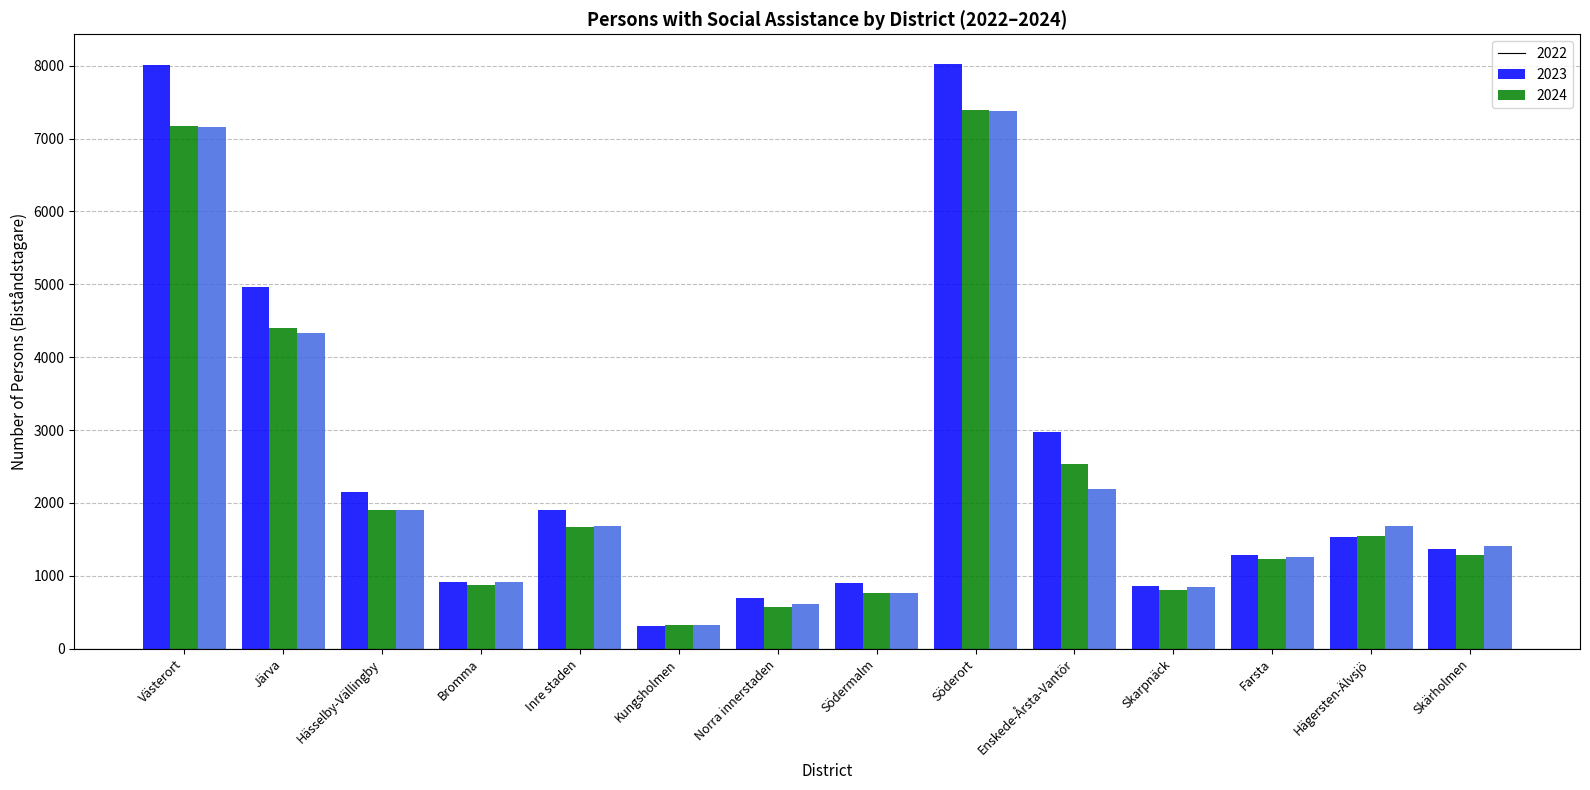

Where does the 2022 series first go above 1536?

Västerort